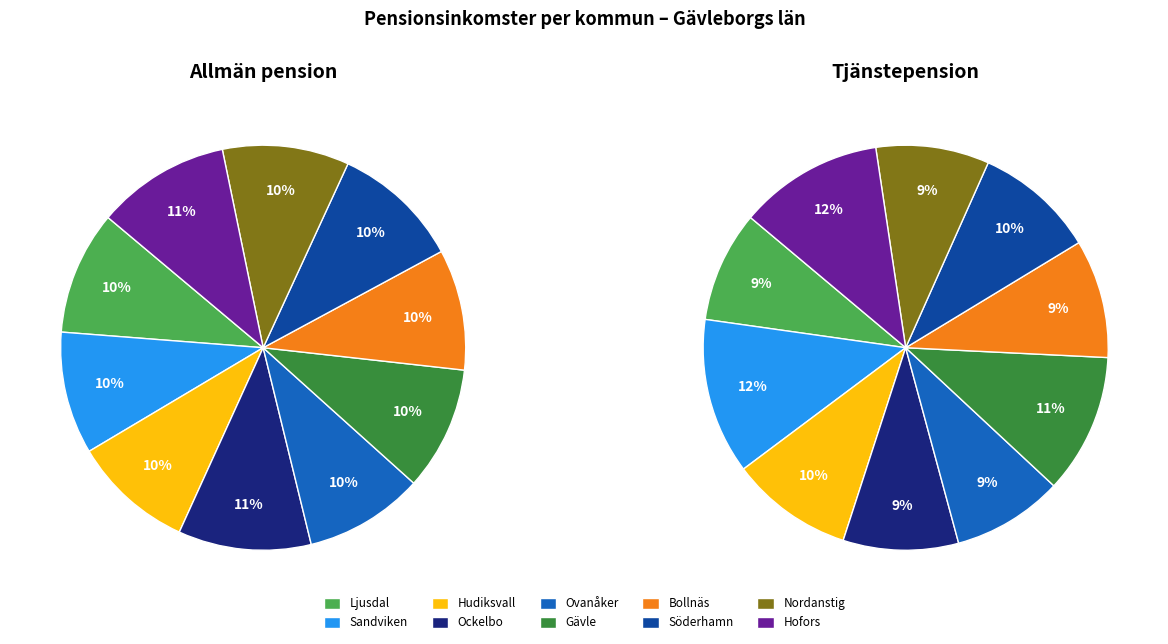

Does any single category account for the majority?

No